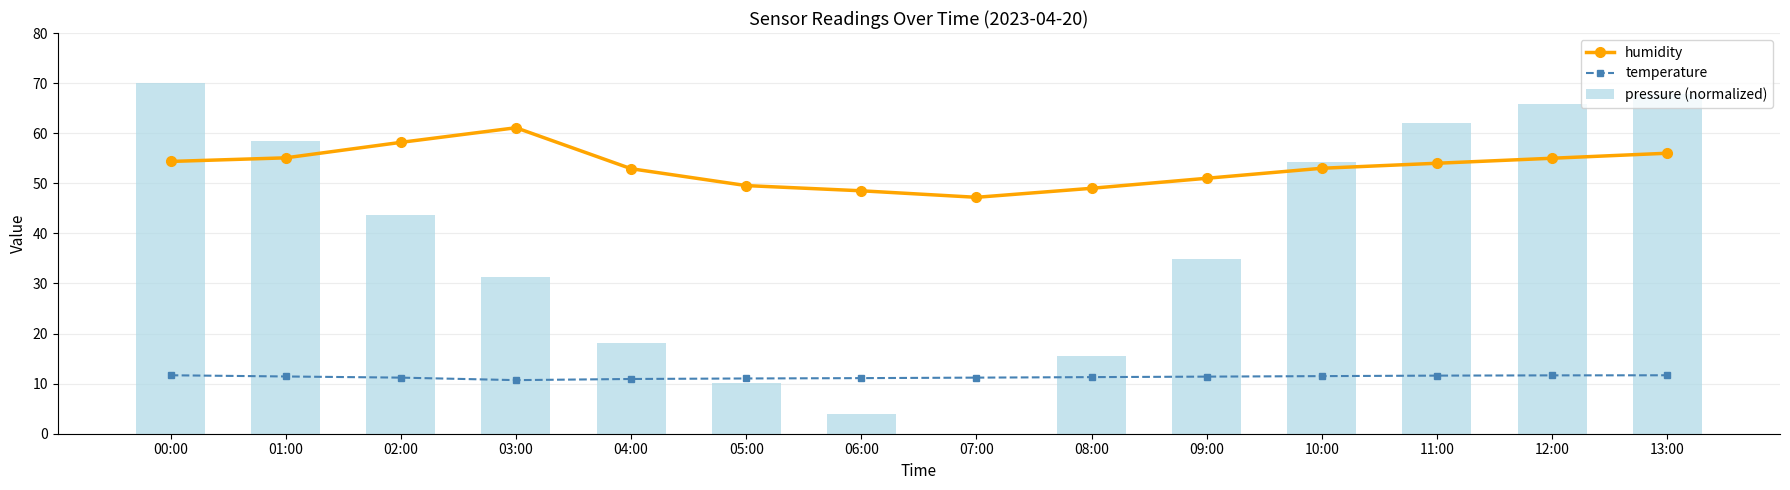

List the series in order of their overall mean, highest first.

humidity, pressure (normalized), temperature